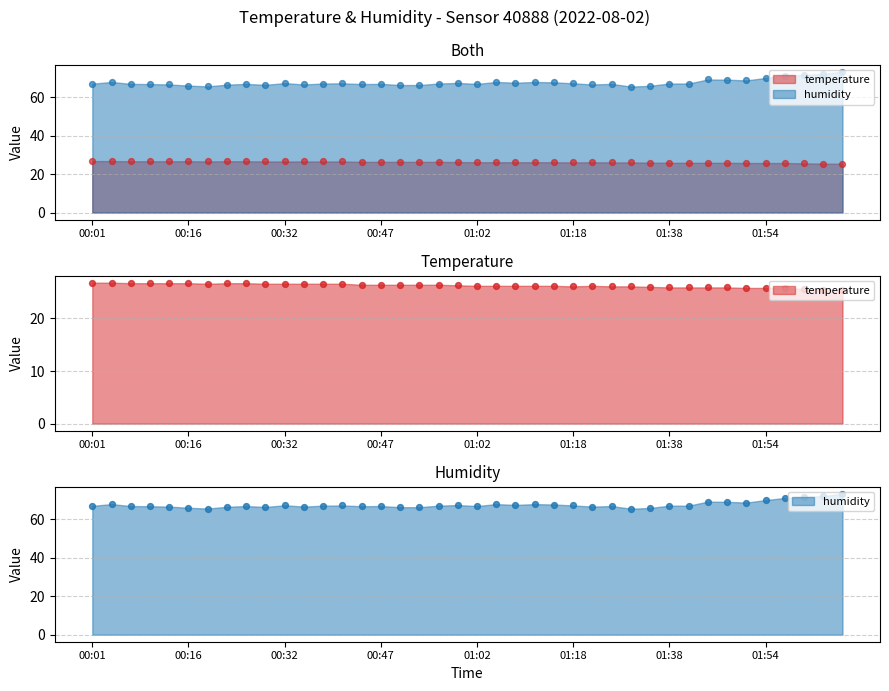

Which series has the largest Y range (max minus min)?

humidity